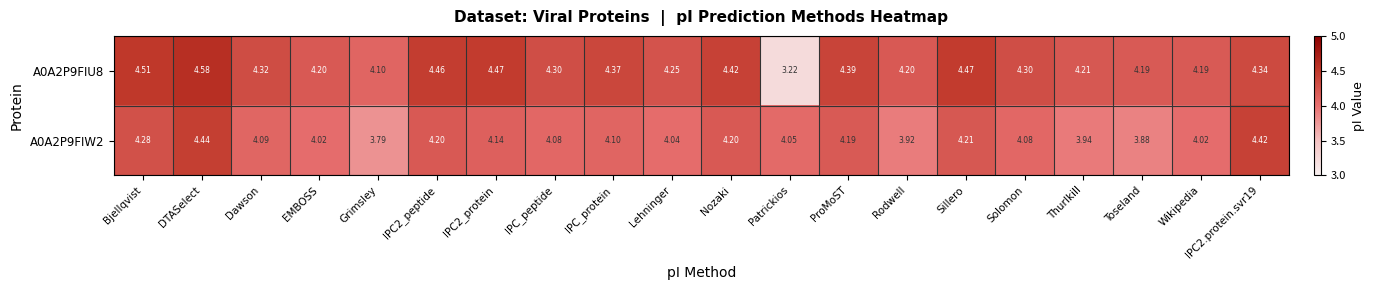

Where does the A0A2P9FIW2 series first go above 4?

Bjellqvist